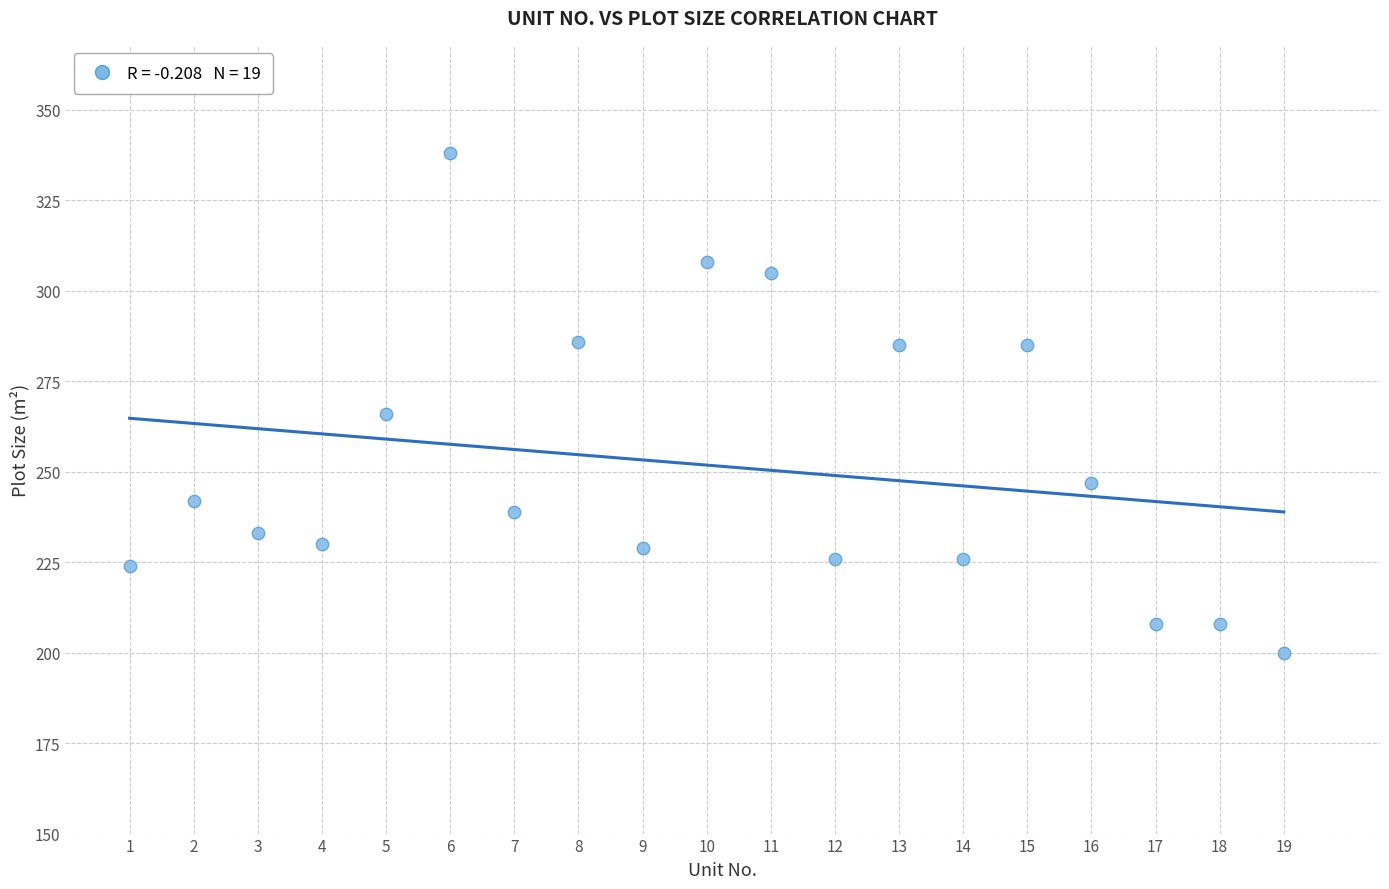

What is the range of Y values (max minus min)?

138